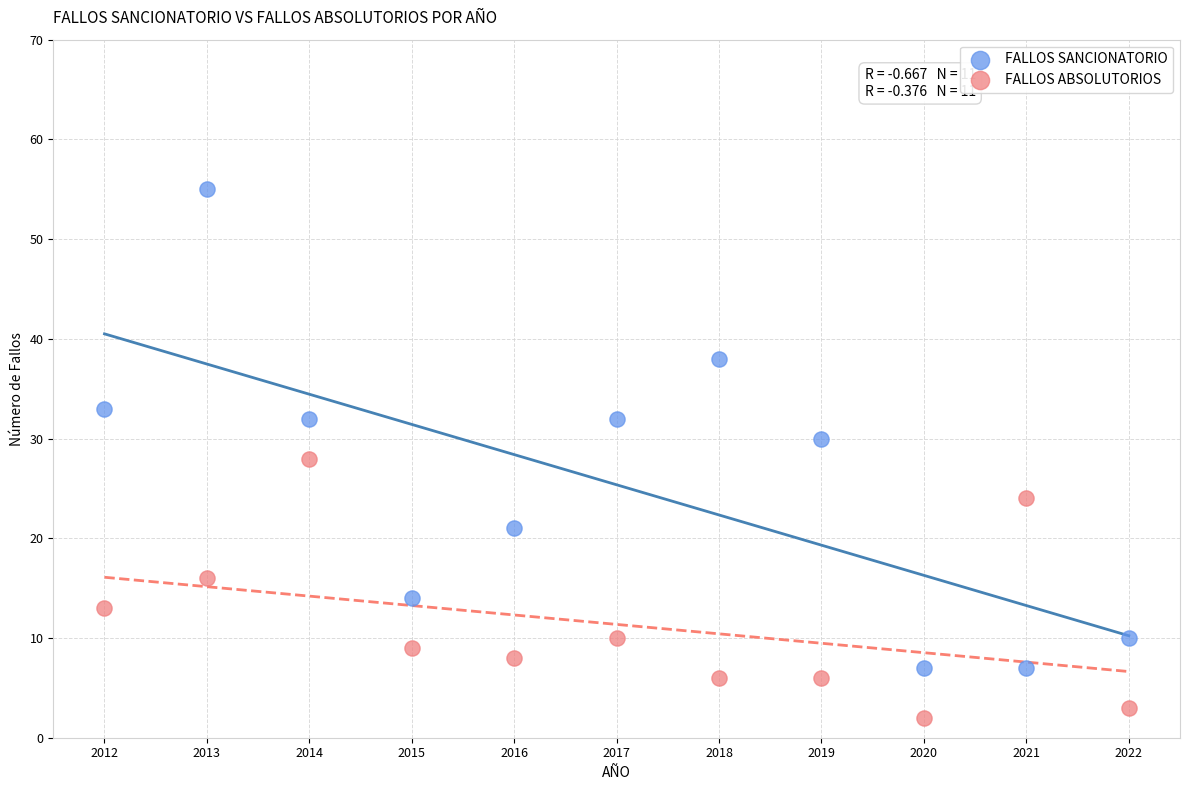

Which series contains the lowest Y value?

FALLOS ABSOLUTORIOS